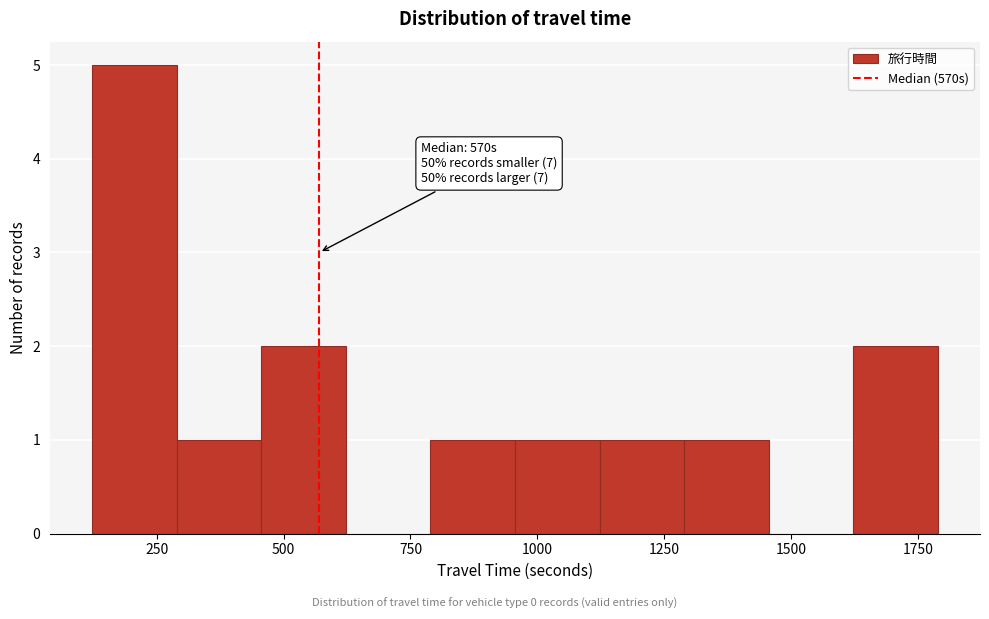

Read against the x-axis, roughly where is the centre of the tallest bar?

200